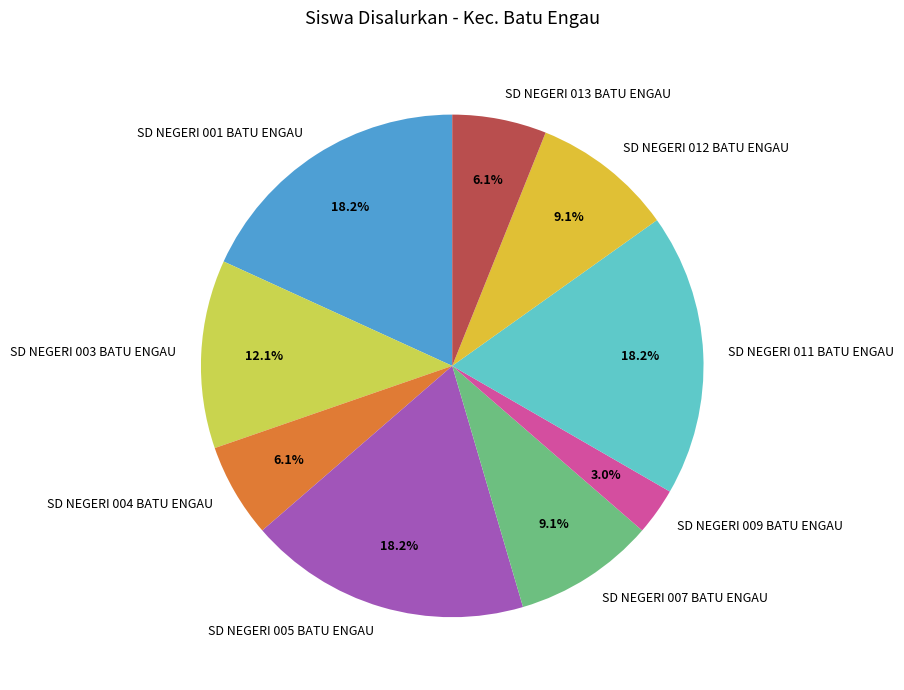

What is the ratio of the value at SD NEGERI 003 BATU ENGAU to the value at SD NEGERI 005 BATU ENGAU?

0.7